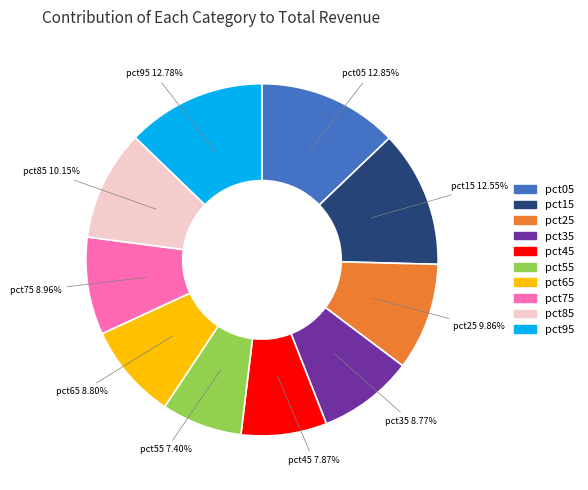

Do pct15 and pct75 together represent more than half of the pie?

No